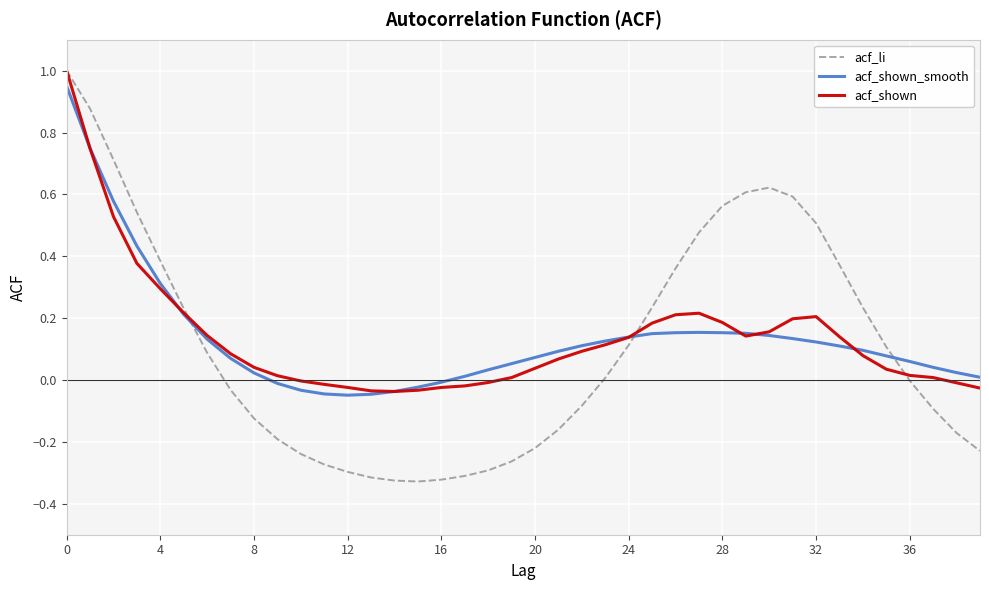

How many values in the acf_shown_smooth series exceed 0?

32